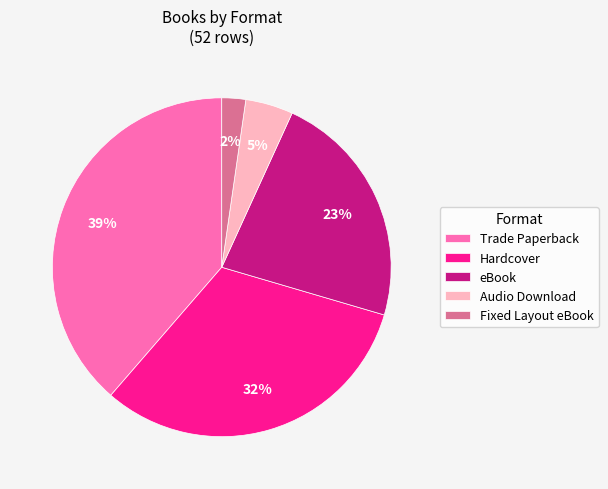

What is the ratio of the value at Hardcover to the value at Trade Paperback?

0.8